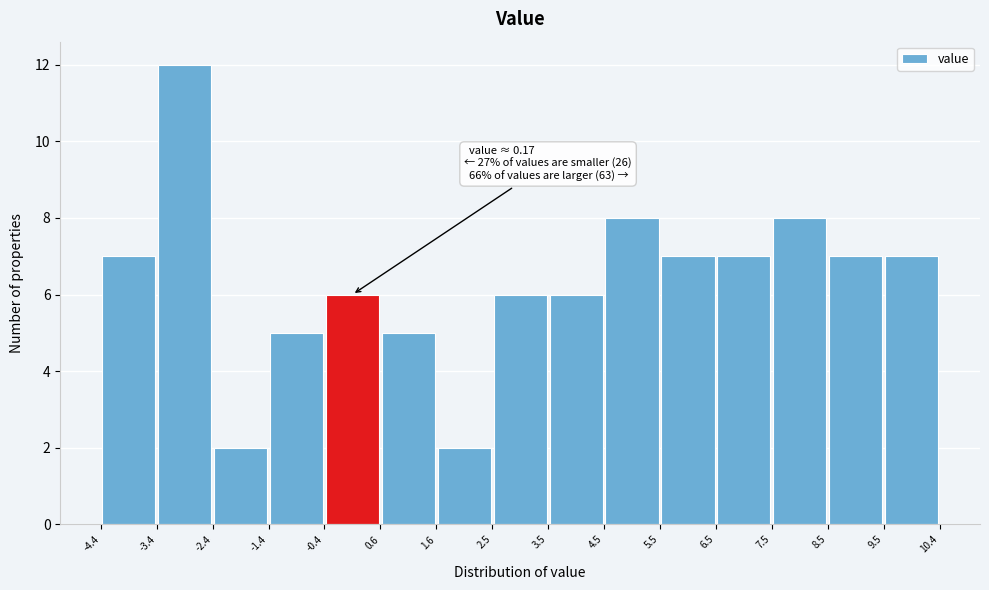

Which range on the x-axis has the tallest bar?

-3.4 to -2.4